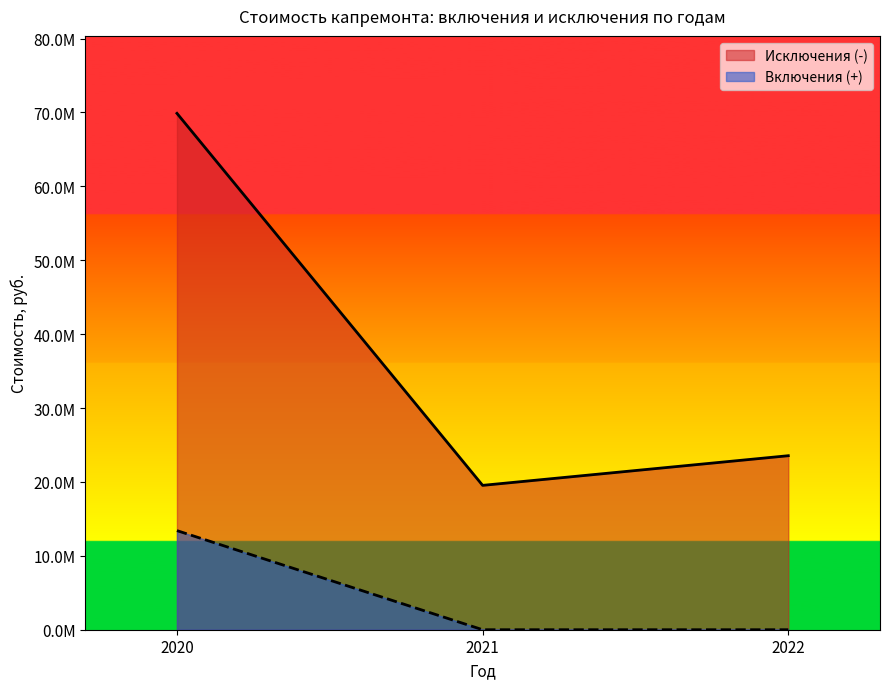

How many values are below 23547207?

1